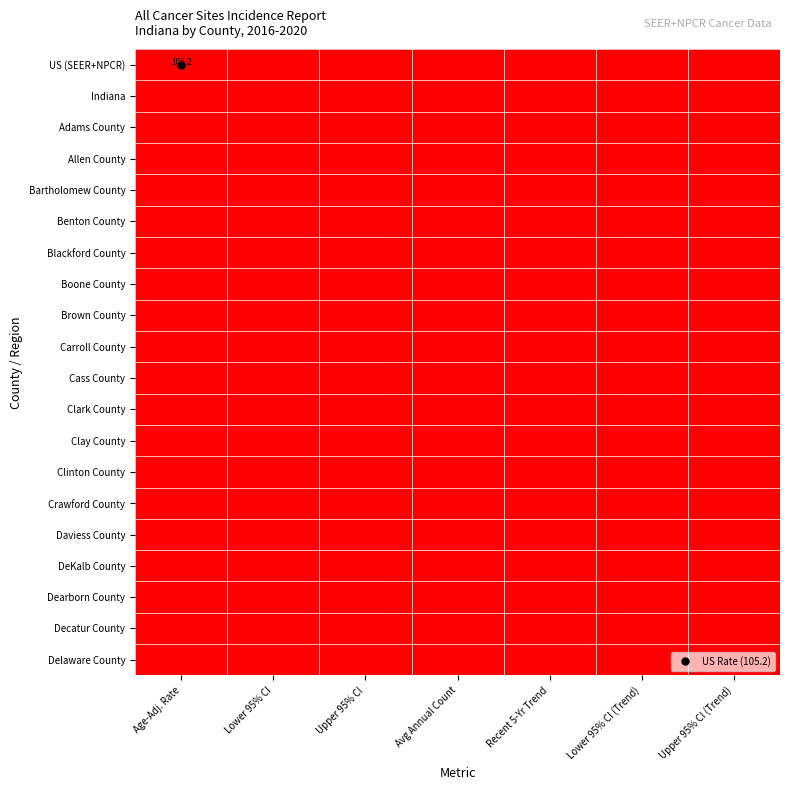

Between Upper 95% CI and Lower 95% CI, which is larger?

Upper 95% CI